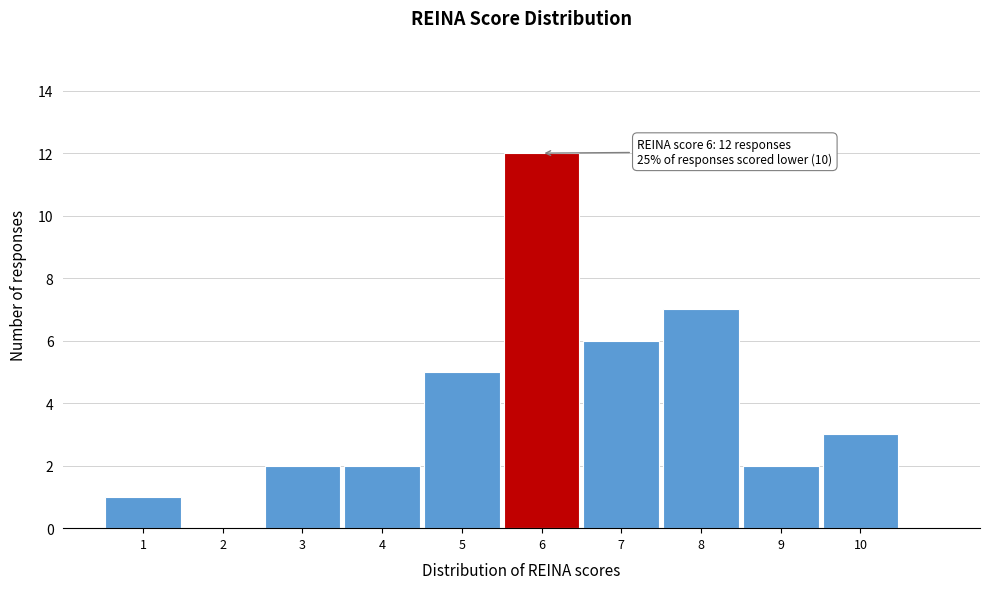

Which range on the x-axis has the tallest bar?

5.5 to 6.5